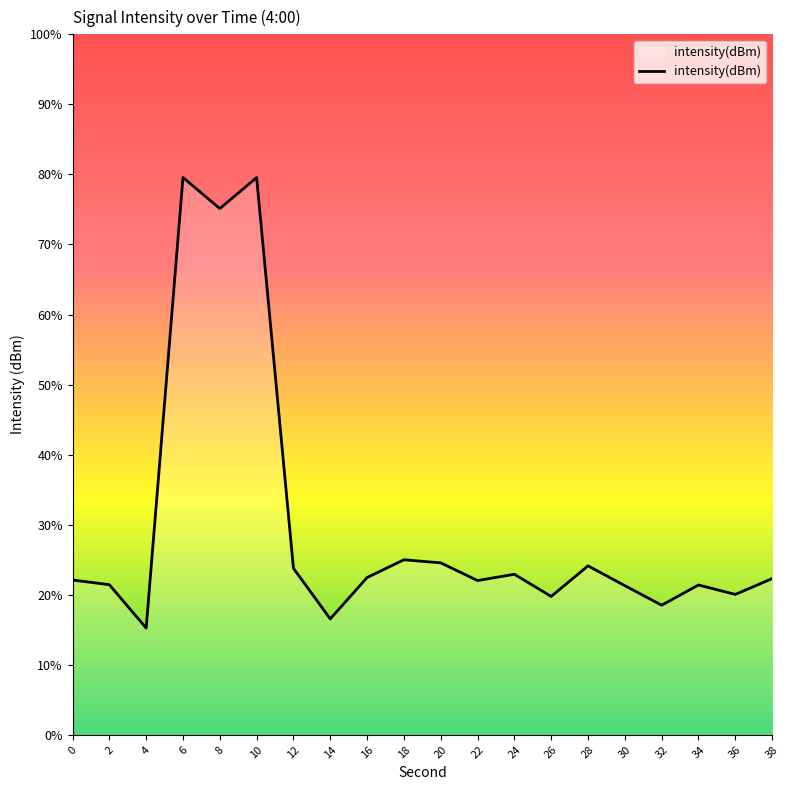

Where is the first local minimum?

4